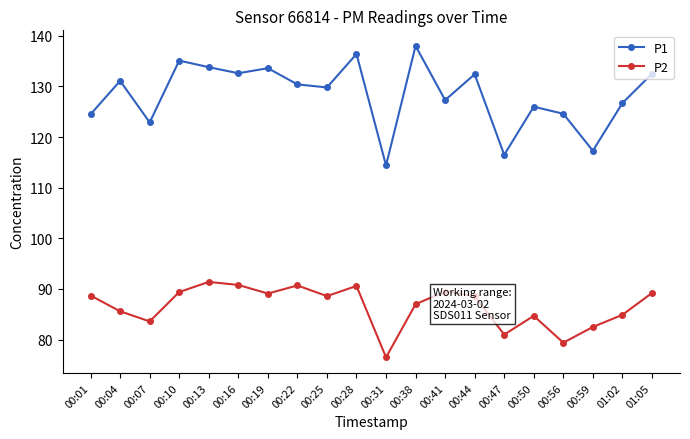

What is the sum of all P1 values?

2565.9